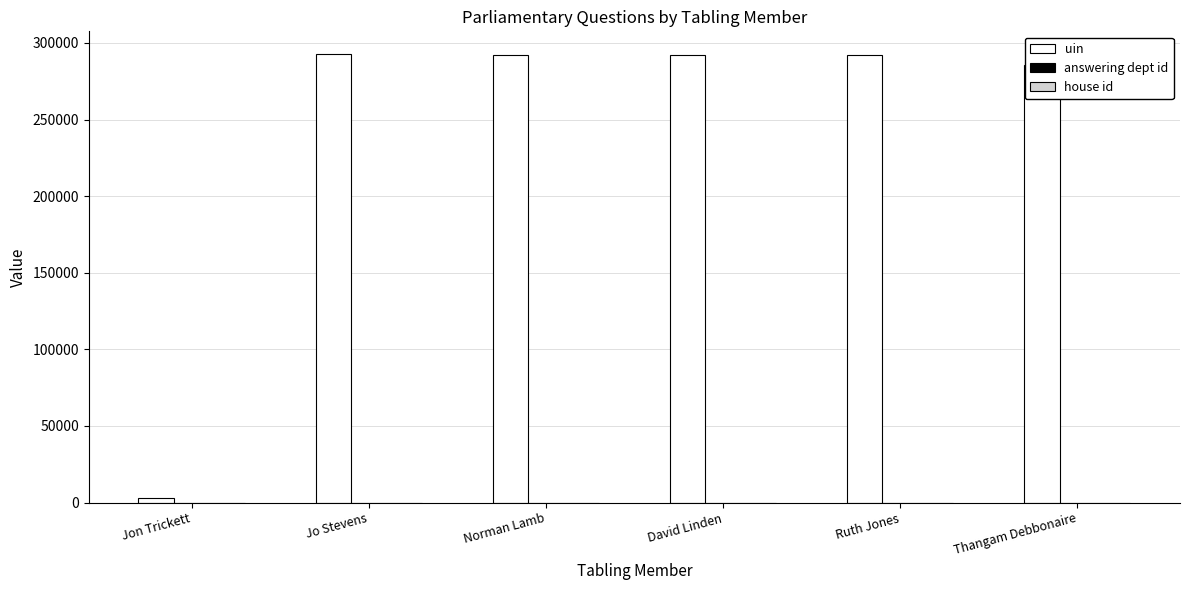

What is the maximum value shown in the chart?

292937